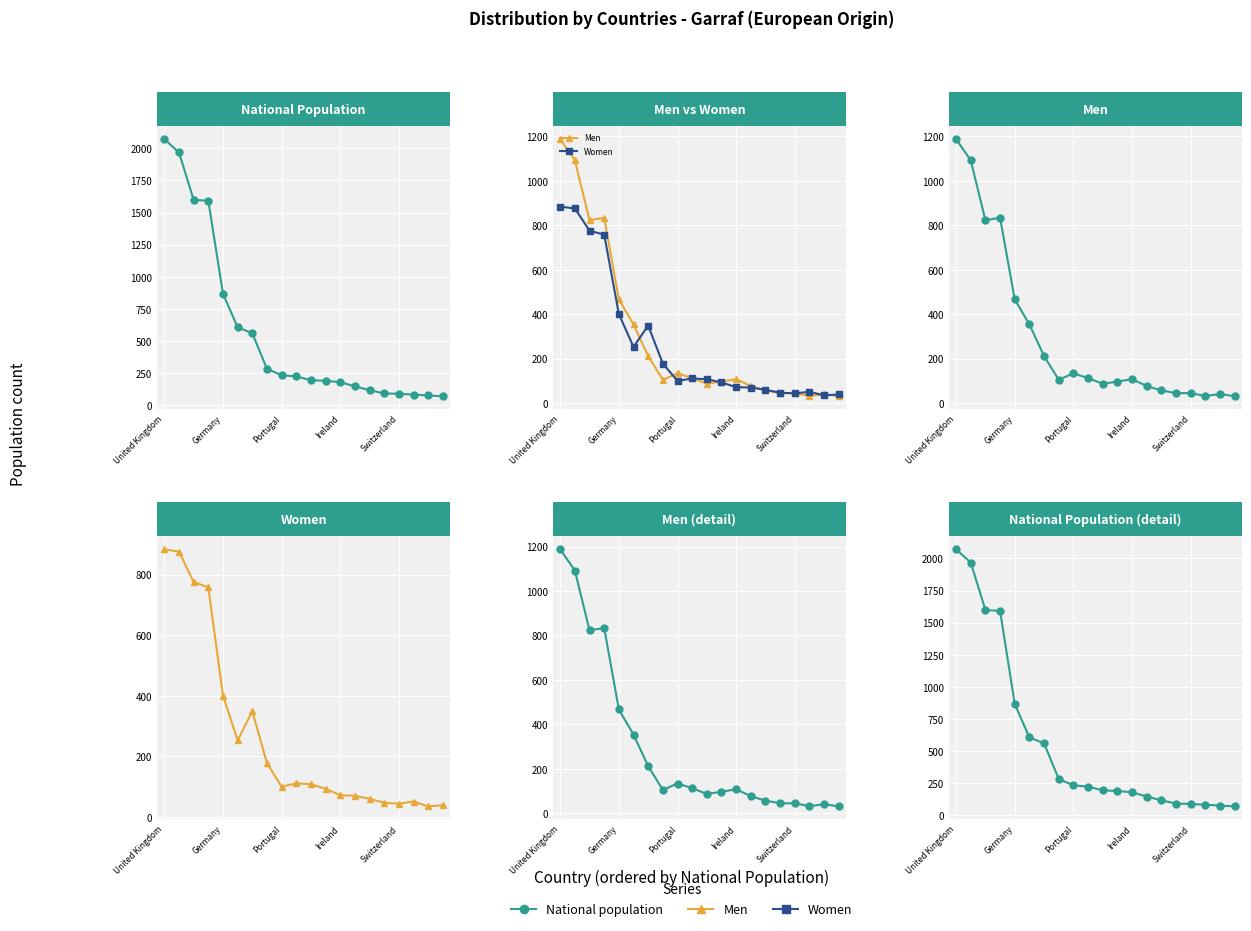

Between 17 and 19, which series saw the biggest shift?

National population